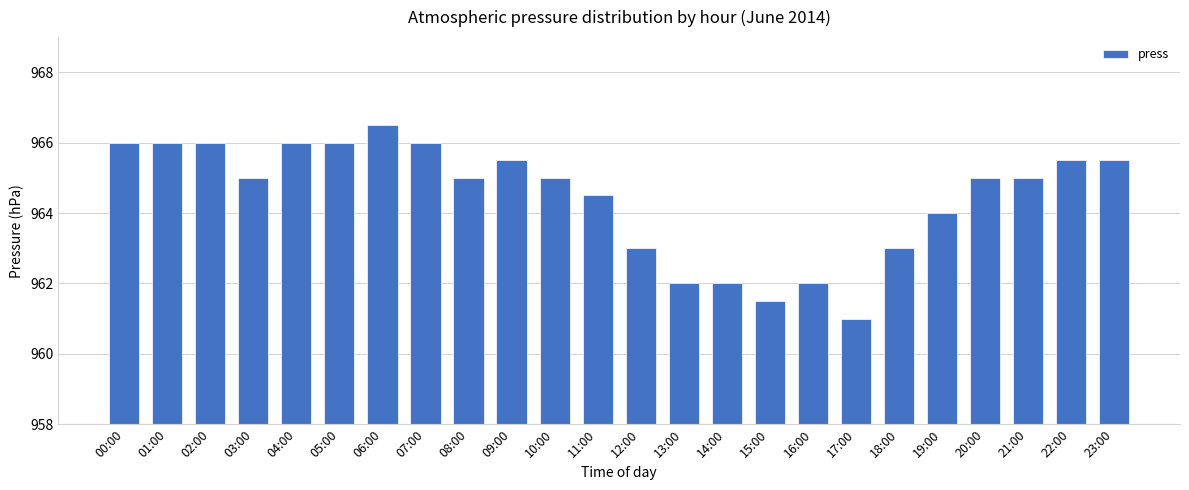

What is the change in value from 02:00 to 09:00?

-0.5